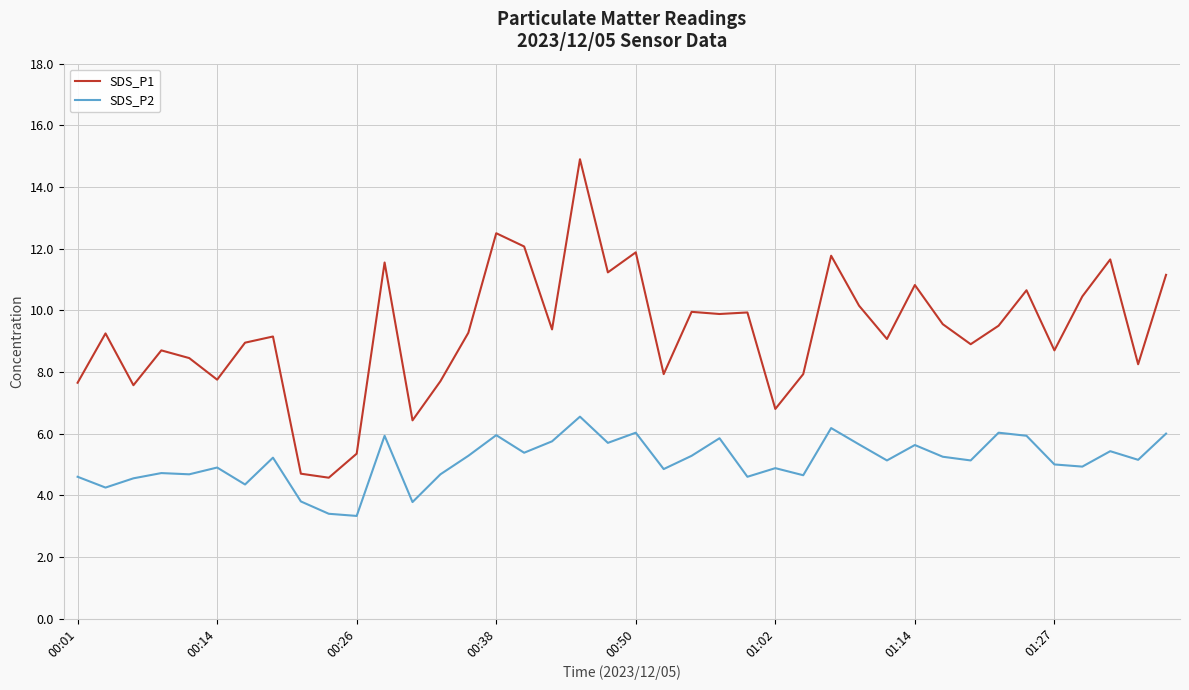

What is the lowest value of the SDS_P1 series?

4.6